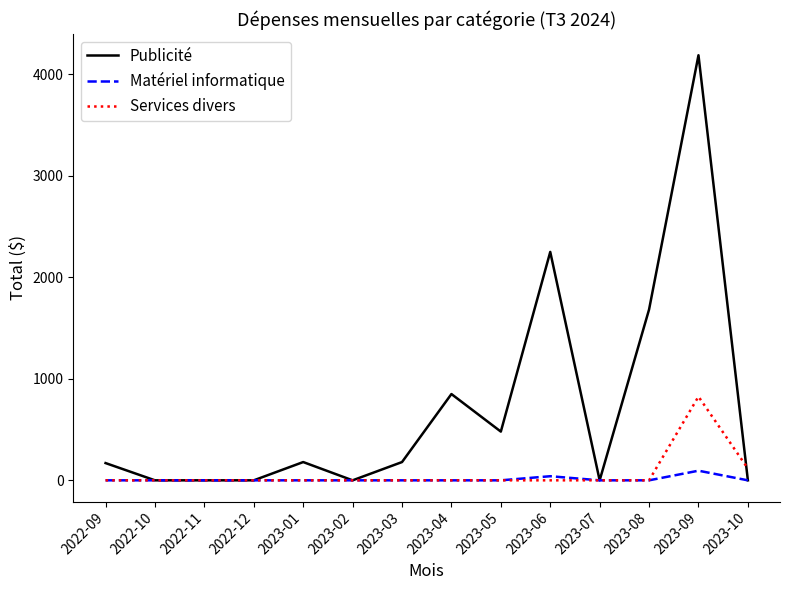

What is the highest value of the Matériel informatique series?

94.9